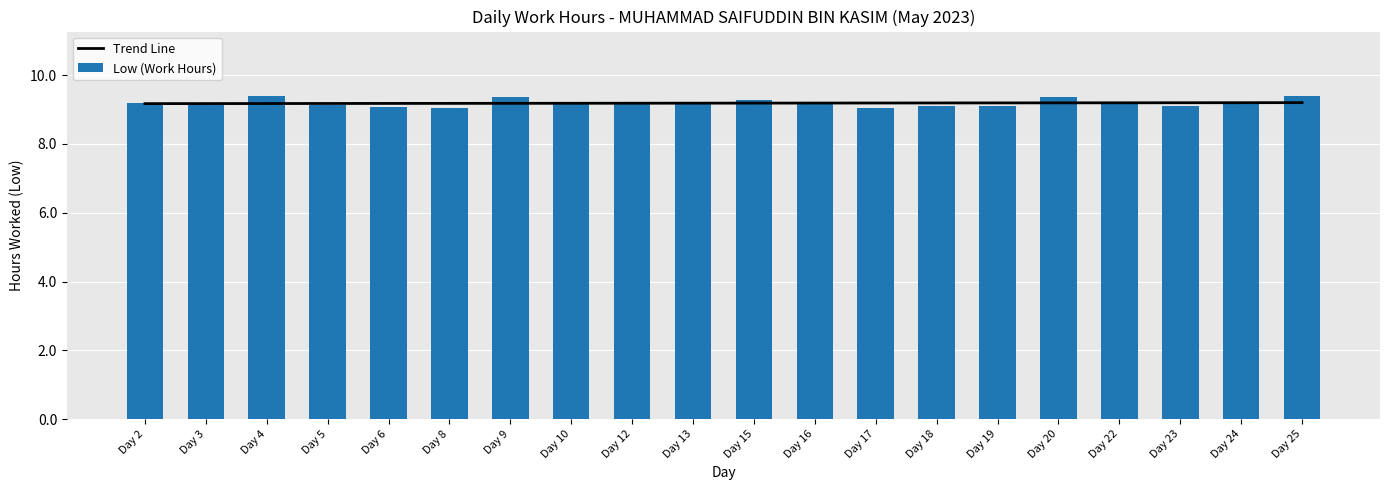

Which series has the widest spread of values?

Low (Work Hours)